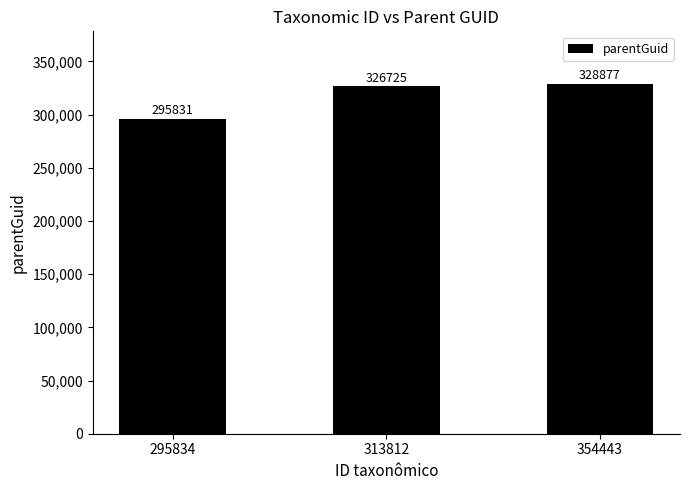

How many series are shown in this chart?

1